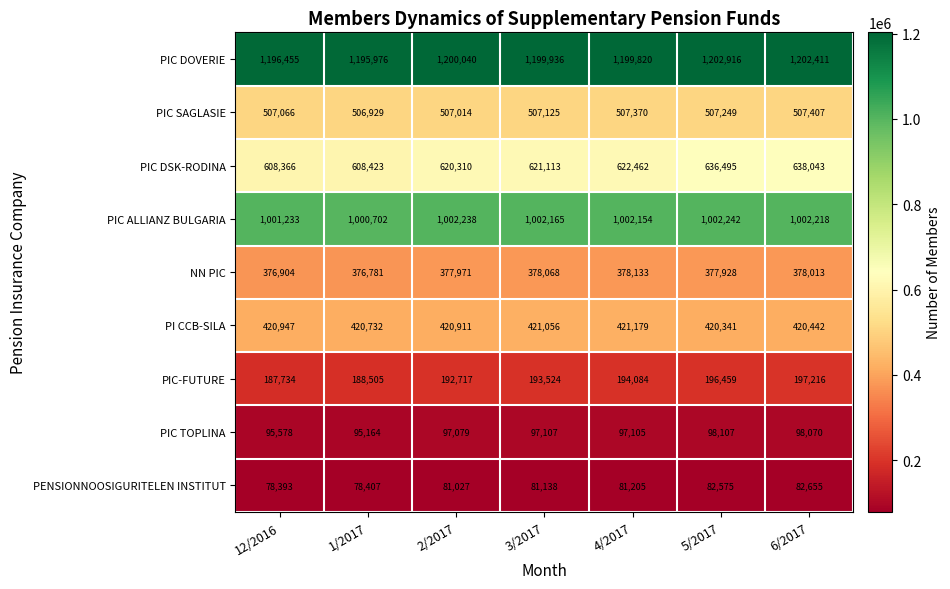

What is the difference between the PIC TOPLINA values at 2/2017 and 5/2017?

1028